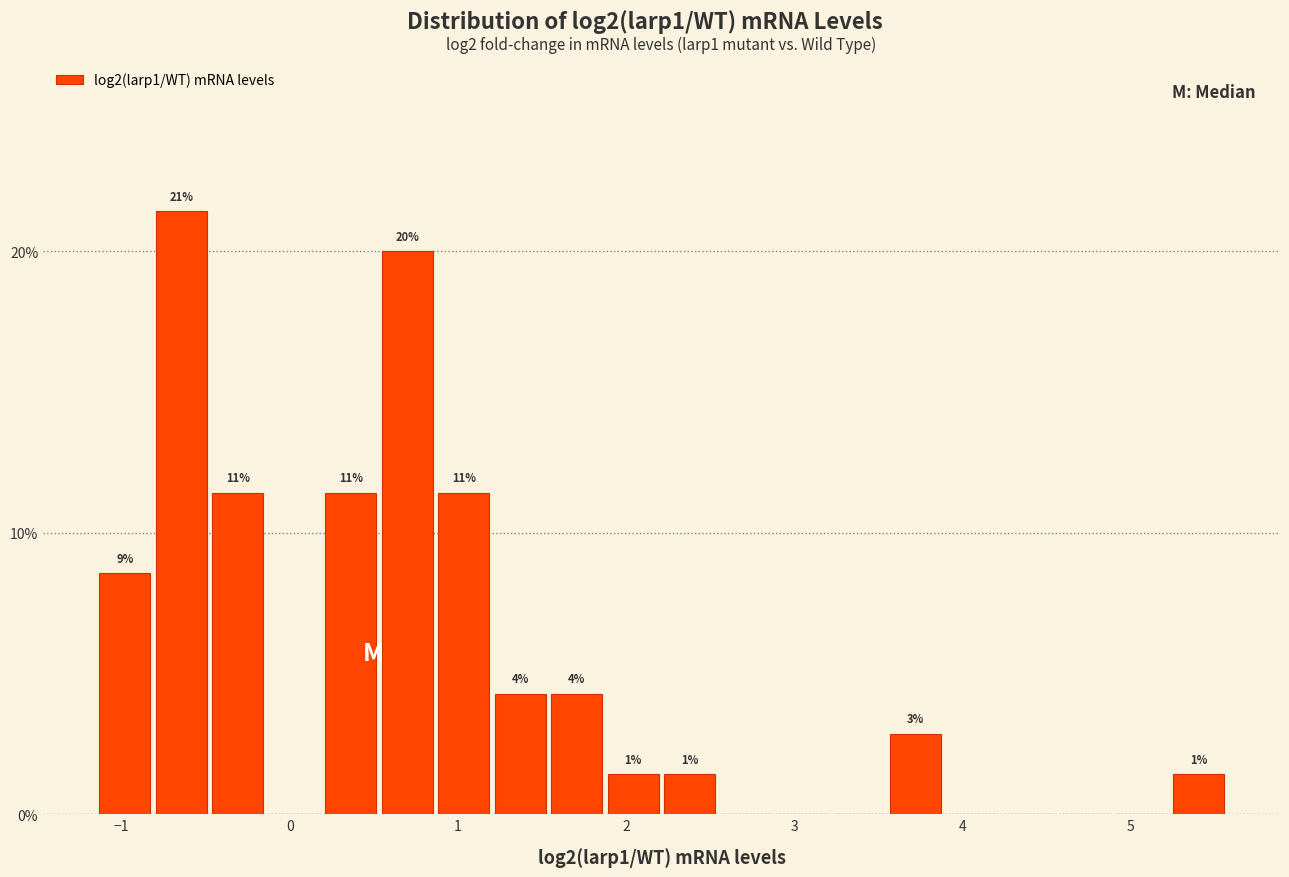

Read against the x-axis, roughly where is the centre of the tallest bar?

-0.6